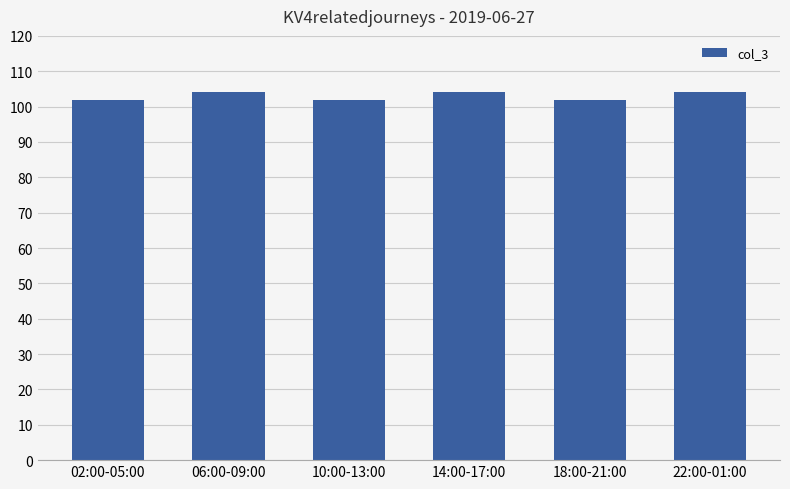

Between 22:00-01:00 and 02:00-05:00, which is larger?

22:00-01:00